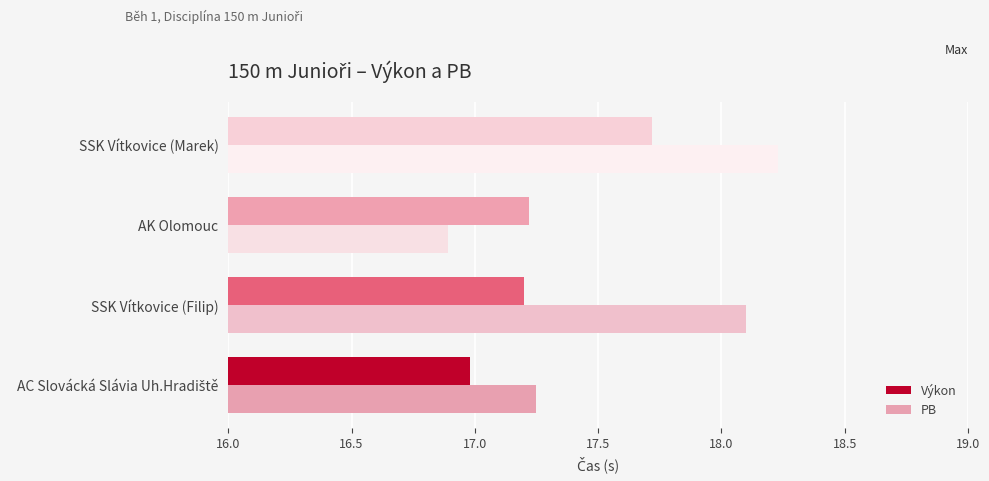

True or false: Výkon has a value of 8.2 at AK Olomouc.

False